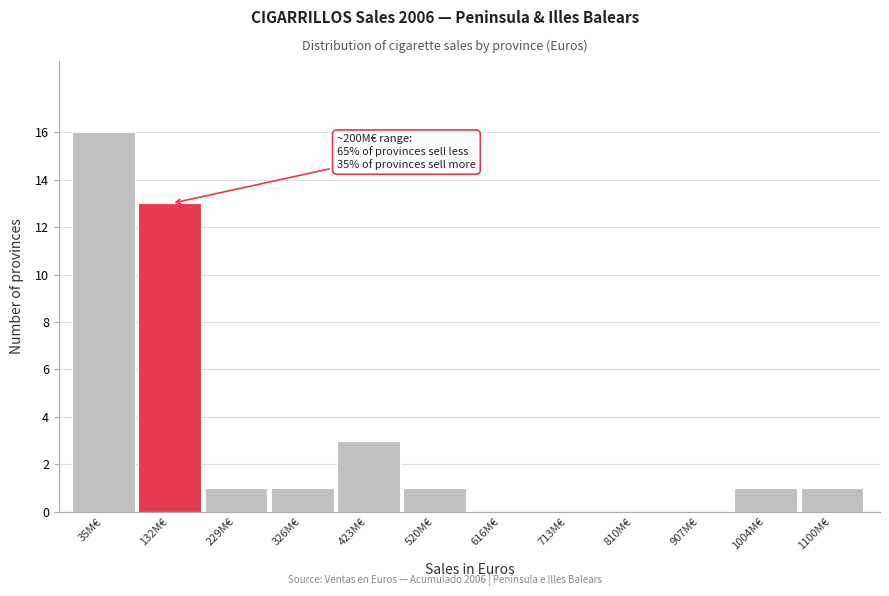

Reading right to left, extract all data points from this chart.

1100M€=1	1004M€=1	907M€=0	810M€=0	713M€=0	616M€=0	520M€=1	423M€=3	326M€=1	229M€=1	132M€=13	35M€=16